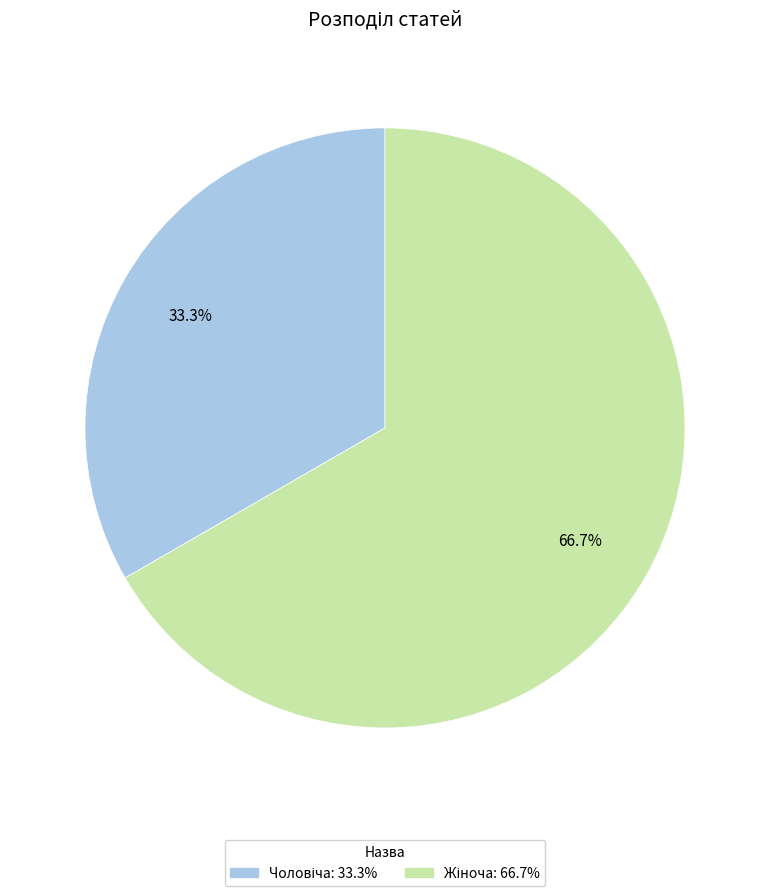

Does any single category account for the majority?

Yes